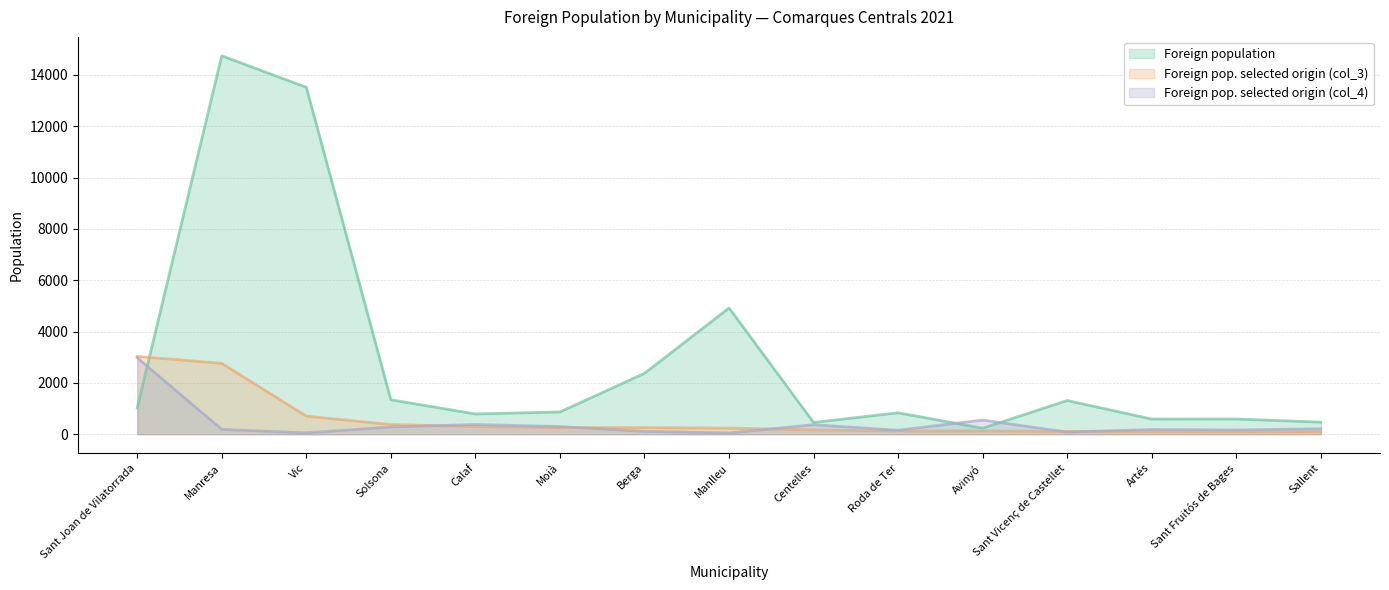

What is the greatest value displayed?

14744